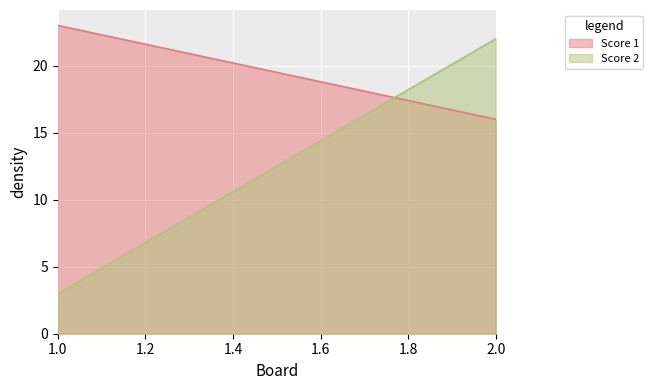

Reading left to right, transcribe all the data shown in this chart.

Score 1: 23	16
Score 2: 3	22